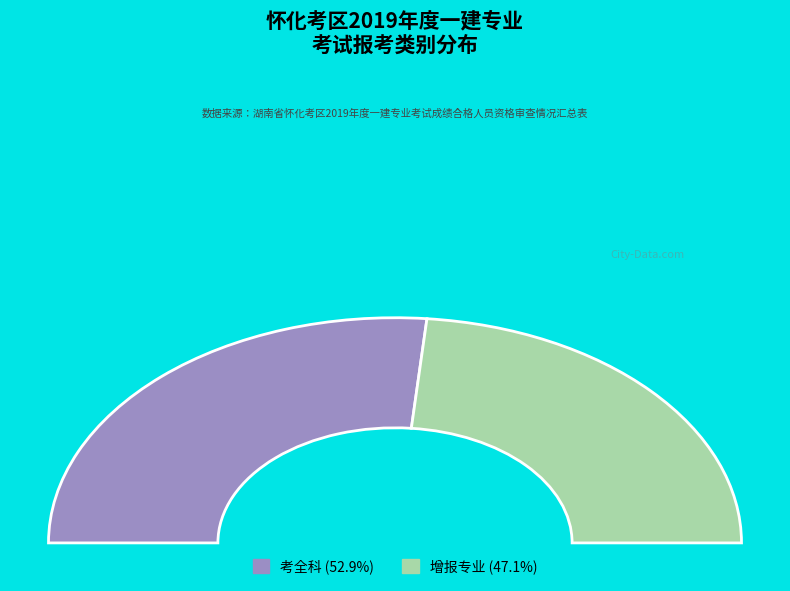

What percentage is the 增报专业 slice, to the nearest percent?

47%